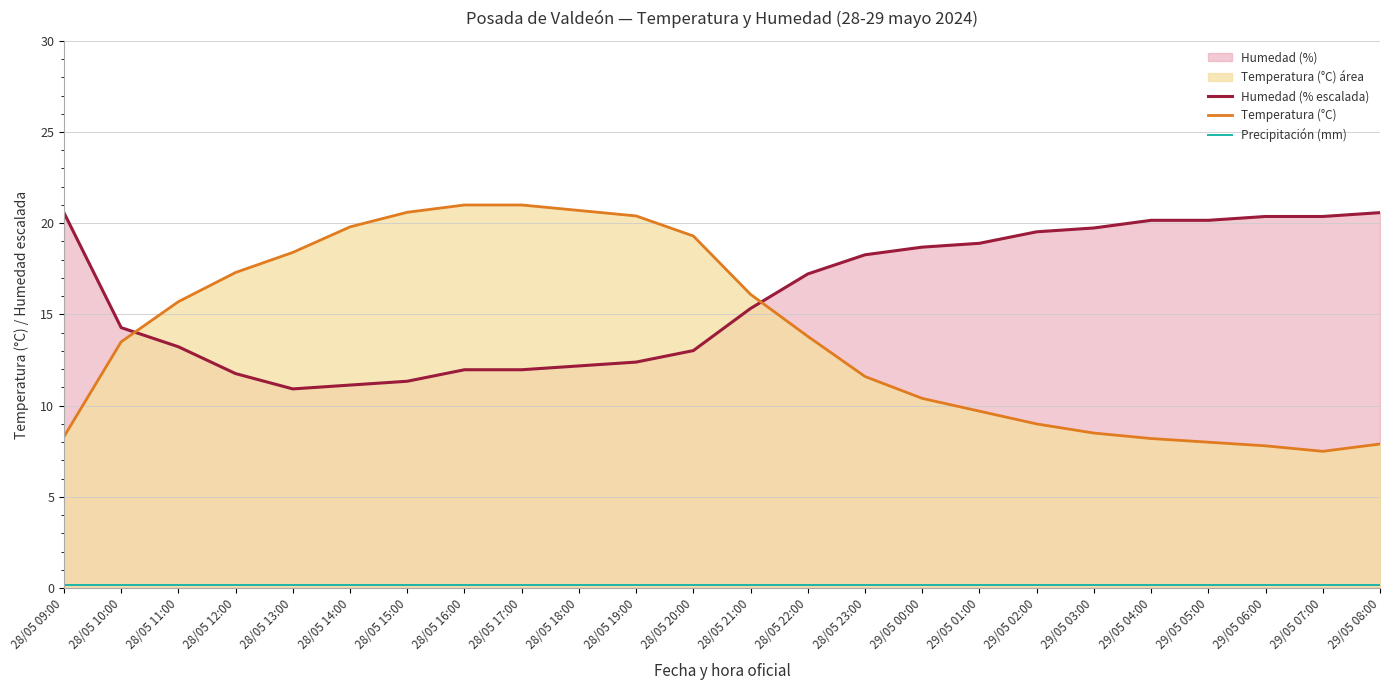

What position from the right is 28/05 14:00?

19